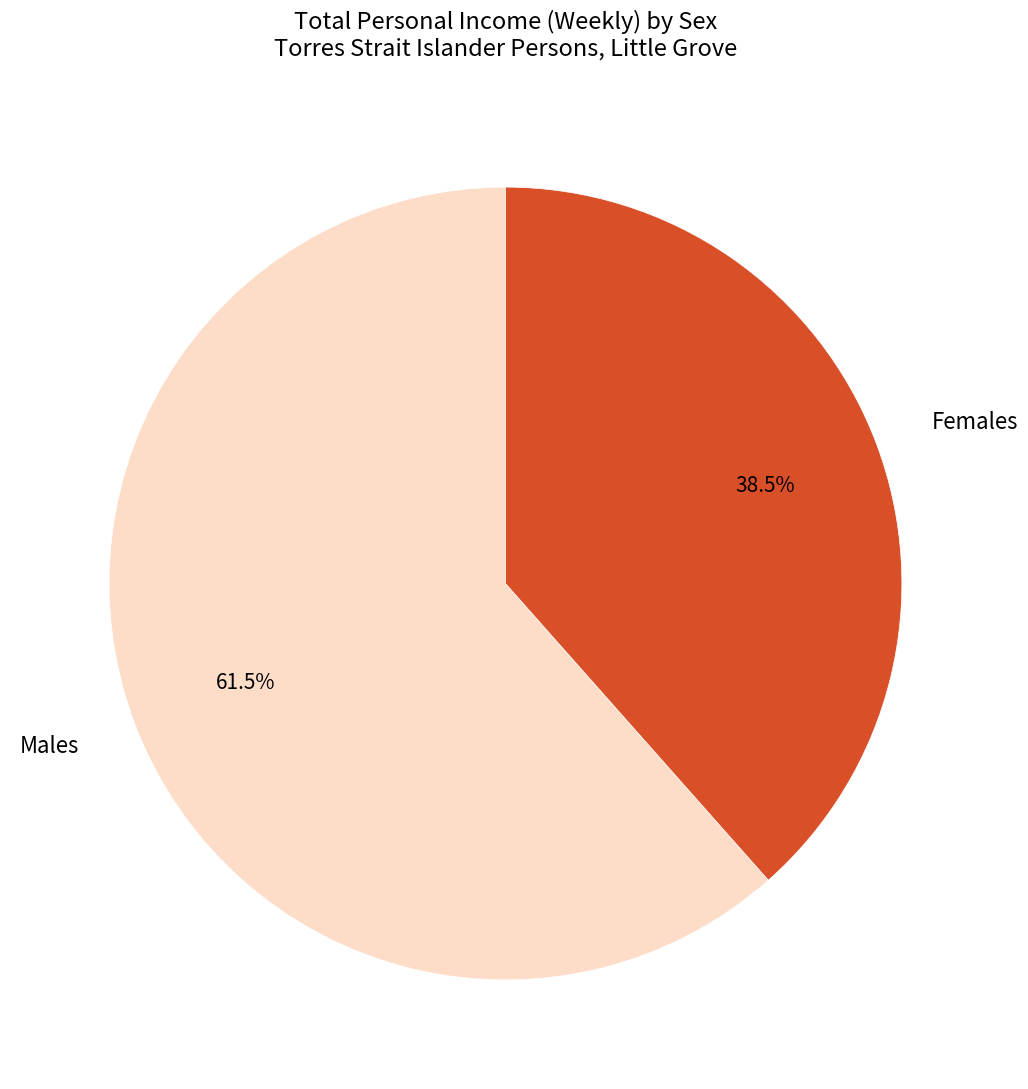

Does any single category account for the majority?

Yes